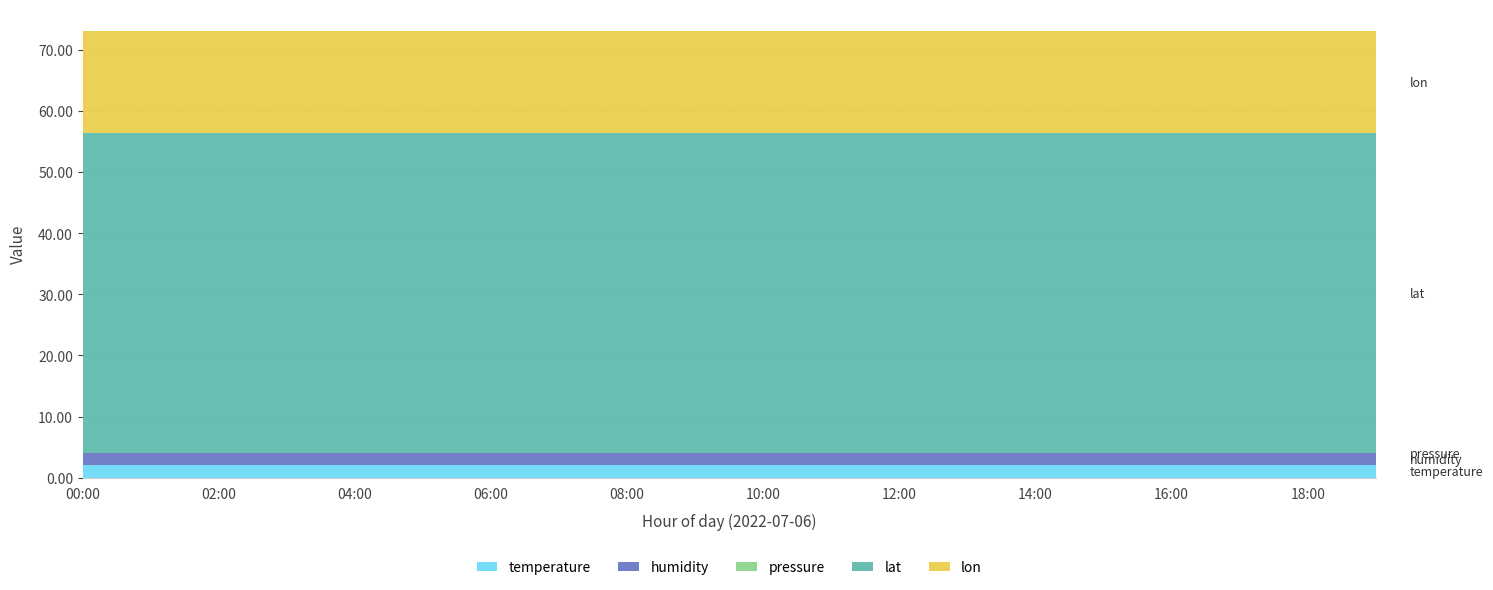

Reading left to right, transcribe all the data shown in this chart.

temperature: 00:00=2.0	01:00=2.0	02:00=2.0	03:00=2.0	04:00=2.0	05:00=2.0	06:00=2.0	07:00=2.0	08:00=2.0	09:00=2.0	10:00=2.0	11:00=2.0	12:00=2.0	13:00=2.0	14:00=2.0	15:00=2.0	16:00=2.0	17:00=2.0	18:00=2.0	19:00=2.0
humidity: 00:00=2.0	01:00=2.0	02:00=2.0	03:00=2.0	04:00=2.0	05:00=2.0	06:00=2.0	07:00=2.0	08:00=2.0	09:00=2.0	10:00=2.0	11:00=2.0	12:00=2.0	13:00=2.0	14:00=2.0	15:00=2.0	16:00=2.0	17:00=2.0	18:00=2.0	19:00=2.0
pressure: 00:00=0.0	01:00=0.0	02:00=0.0	03:00=0.0	04:00=0.0	05:00=0.0	06:00=0.0	07:00=0.0	08:00=0.0	09:00=0.0	10:00=0.0	11:00=0.0	12:00=0.0	13:00=0.0	14:00=0.0	15:00=0.0	16:00=0.0	17:00=0.0	18:00=0.0	19:00=0.0
lat: 00:00=52.4	01:00=52.4	02:00=52.4	03:00=52.4	04:00=52.4	05:00=52.4	06:00=52.4	07:00=52.4	08:00=52.4	09:00=52.4	10:00=52.4	11:00=52.4	12:00=52.4	13:00=52.4	14:00=52.4	15:00=52.4	16:00=52.4	17:00=52.4	18:00=52.4	19:00=52.4
lon: 00:00=16.6	01:00=16.6	02:00=16.6	03:00=16.6	04:00=16.6	05:00=16.6	06:00=16.6	07:00=16.6	08:00=16.6	09:00=16.6	10:00=16.6	11:00=16.6	12:00=16.6	13:00=16.6	14:00=16.6	15:00=16.6	16:00=16.6	17:00=16.6	18:00=16.6	19:00=16.6